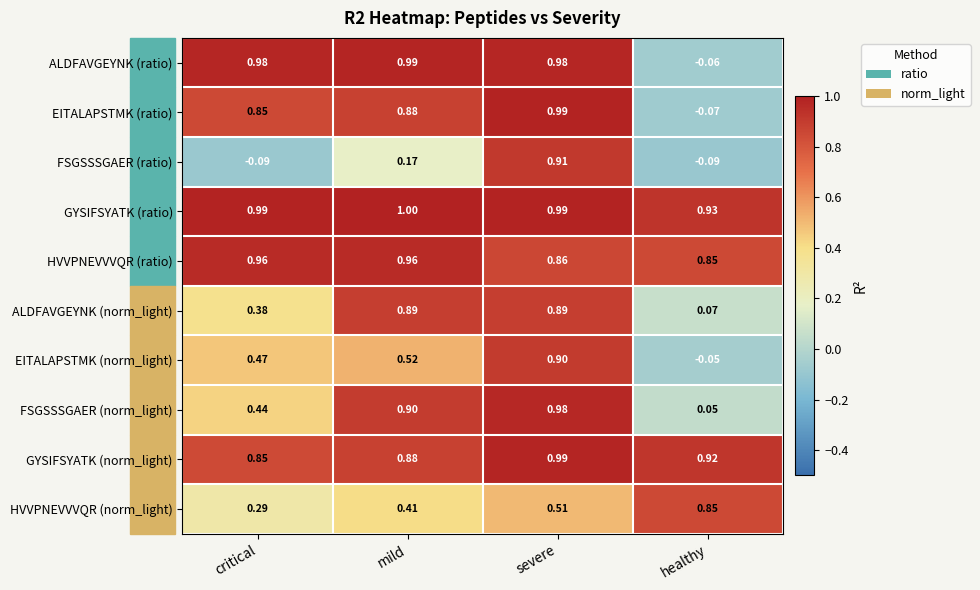

Which category has the highest value in the GYSIFSYATK (ratio) series?

mild